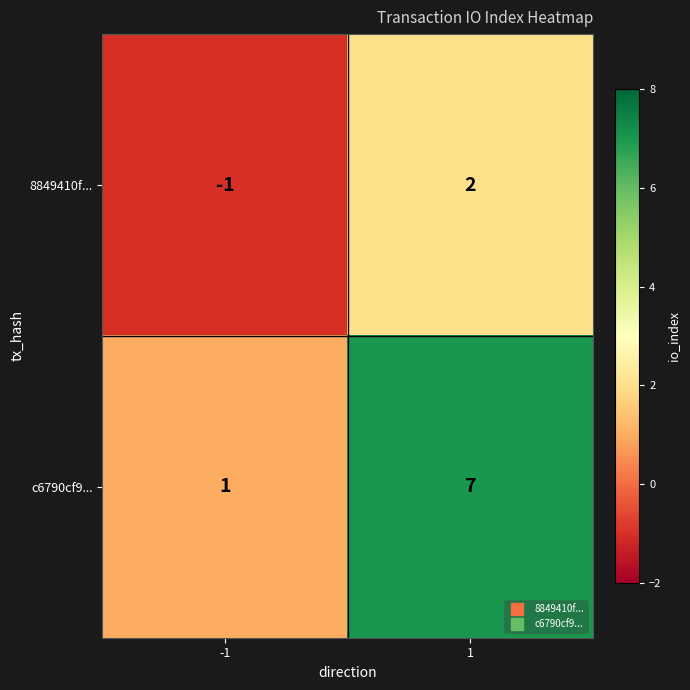

At which category is the sum across all series the highest?

1